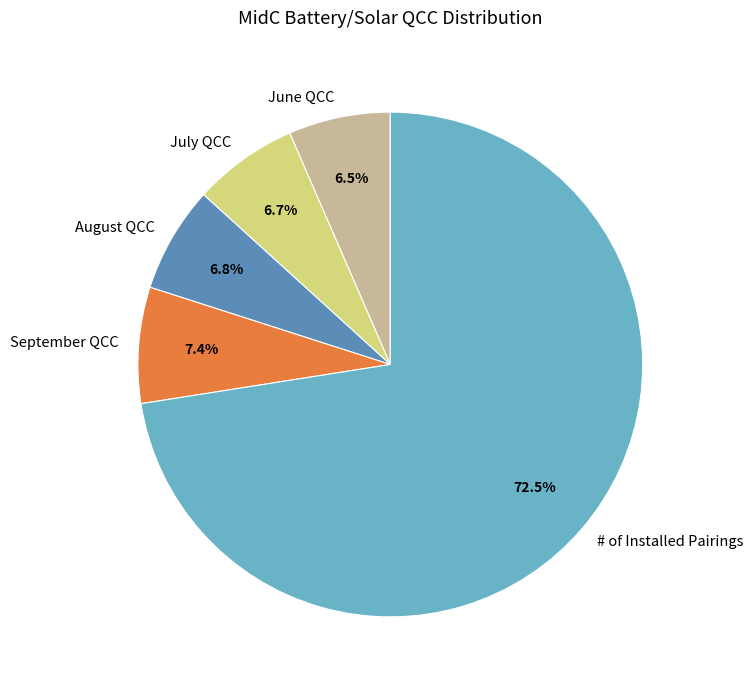

What is the largest slice in the pie chart?

# of Installed Pairings